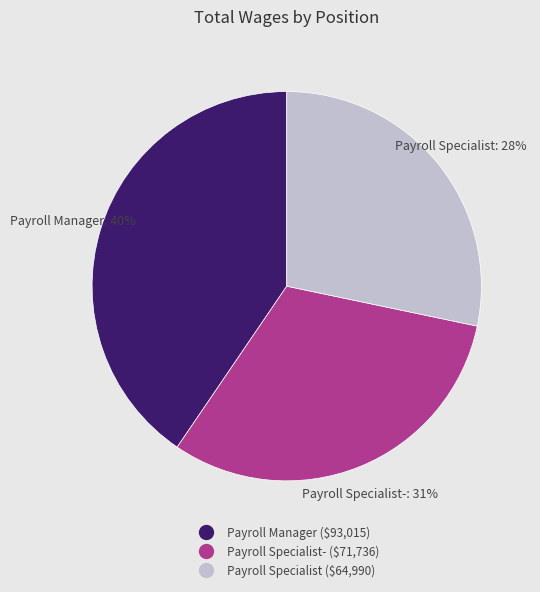

Is there any slice that represents more than half of the pie?

No